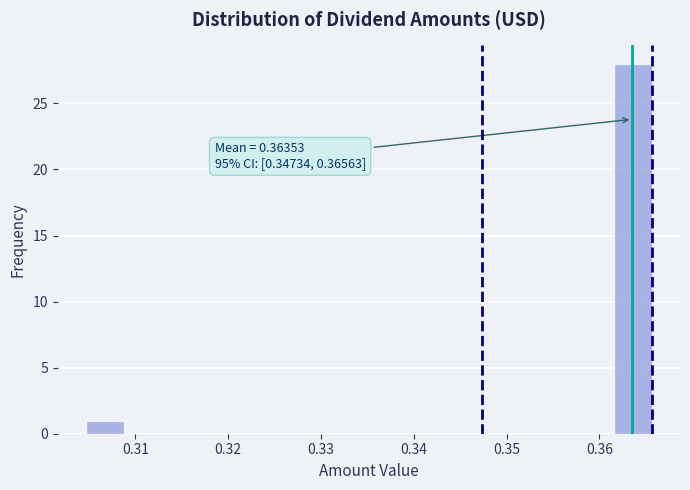

Which range on the x-axis has the tallest bar?

0.362 to 0.366